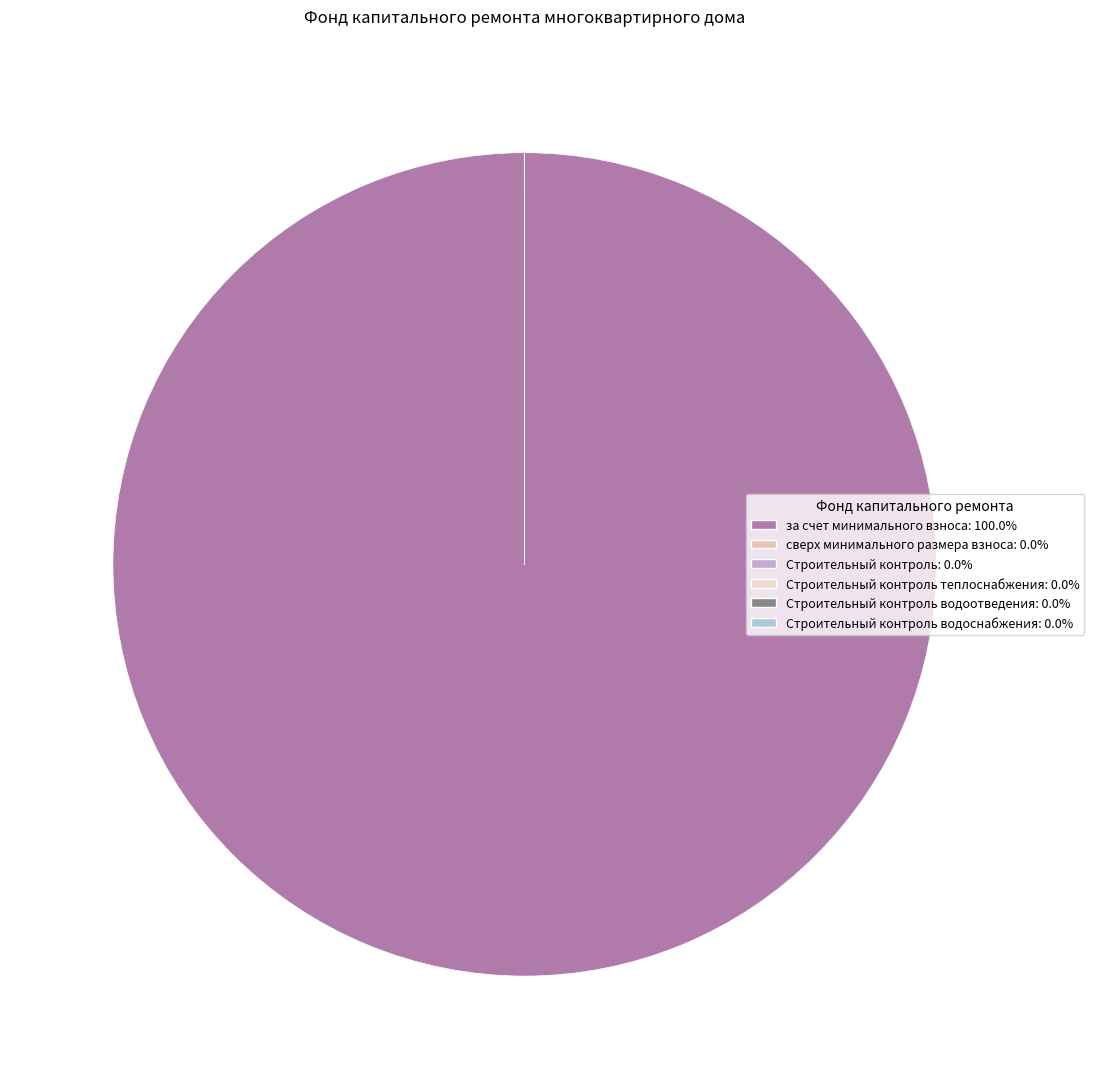

Is there a majority slice in this chart?

Yes